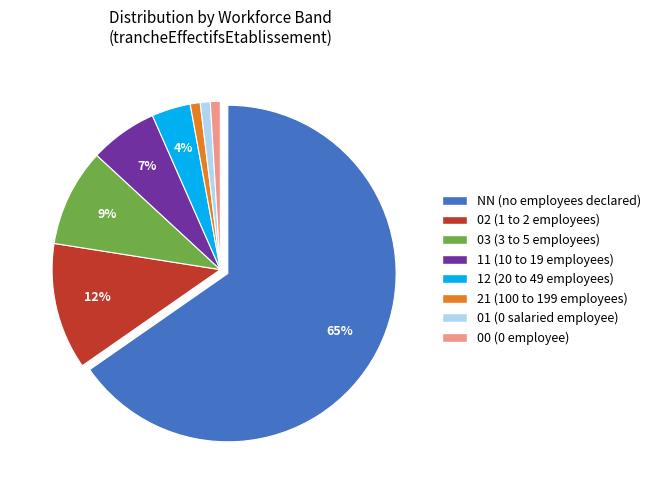

Is it true that NN is 74% of the pie?

False